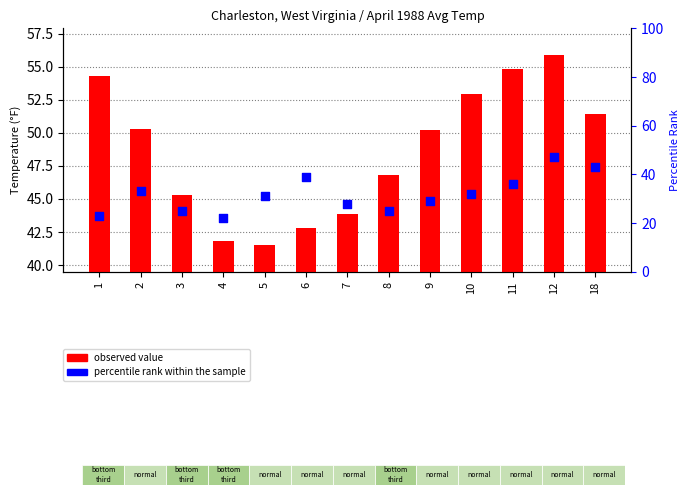

Is the value of observed value at 8 greater than the value of percentile rank within the sample at 18?

Yes